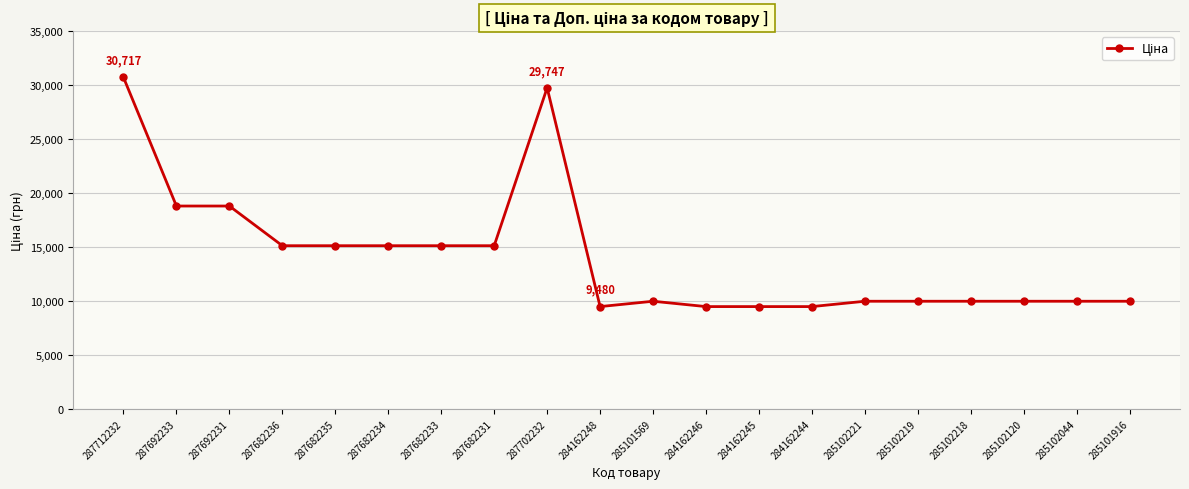

Which has a higher value, 285102221 or 284162245?

285102221